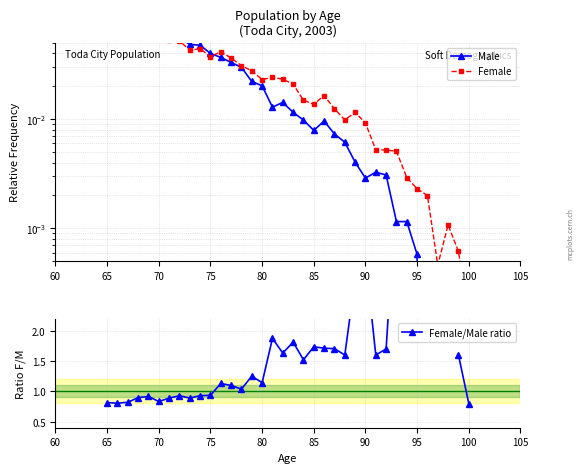

True or false: Male has more than 1 points higher than both neighbors.

True